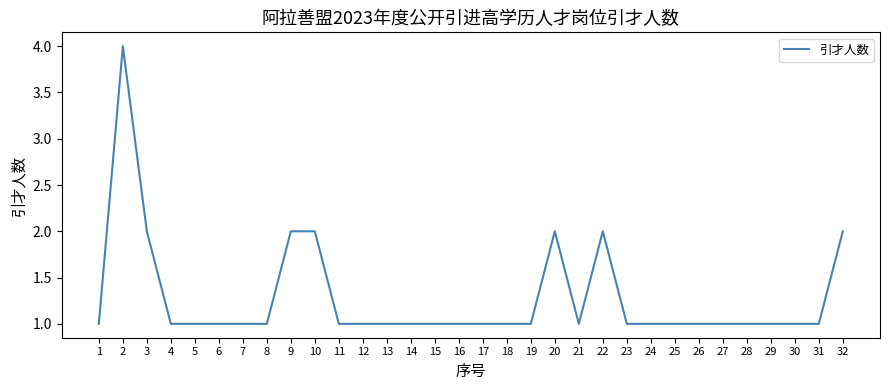

Count the number of data series in this chart.

1